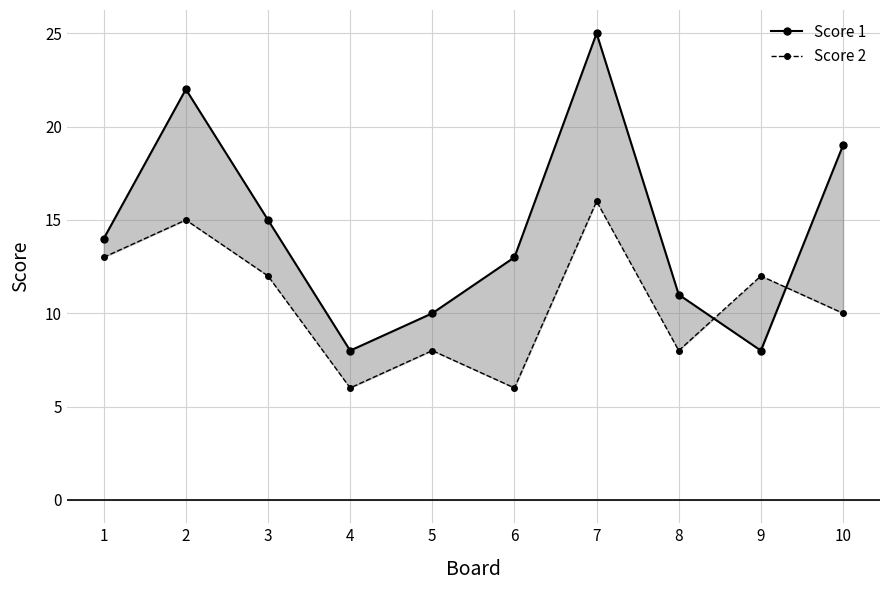

True or false: Score 1 has a value of 22 at 2.

True